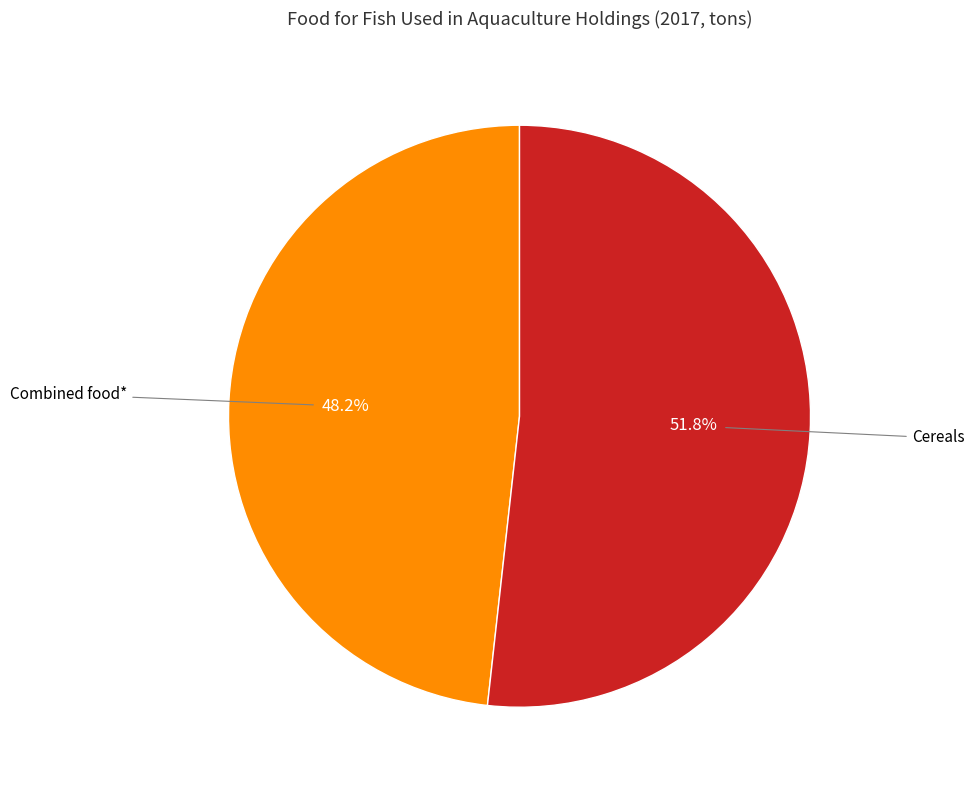

Is there any slice that represents more than half of the pie?

Yes